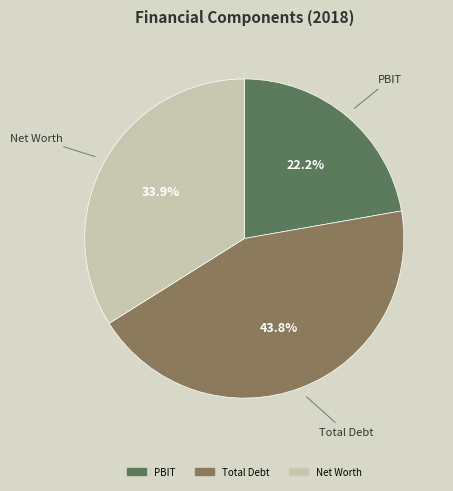

Is there a majority slice in this chart?

No